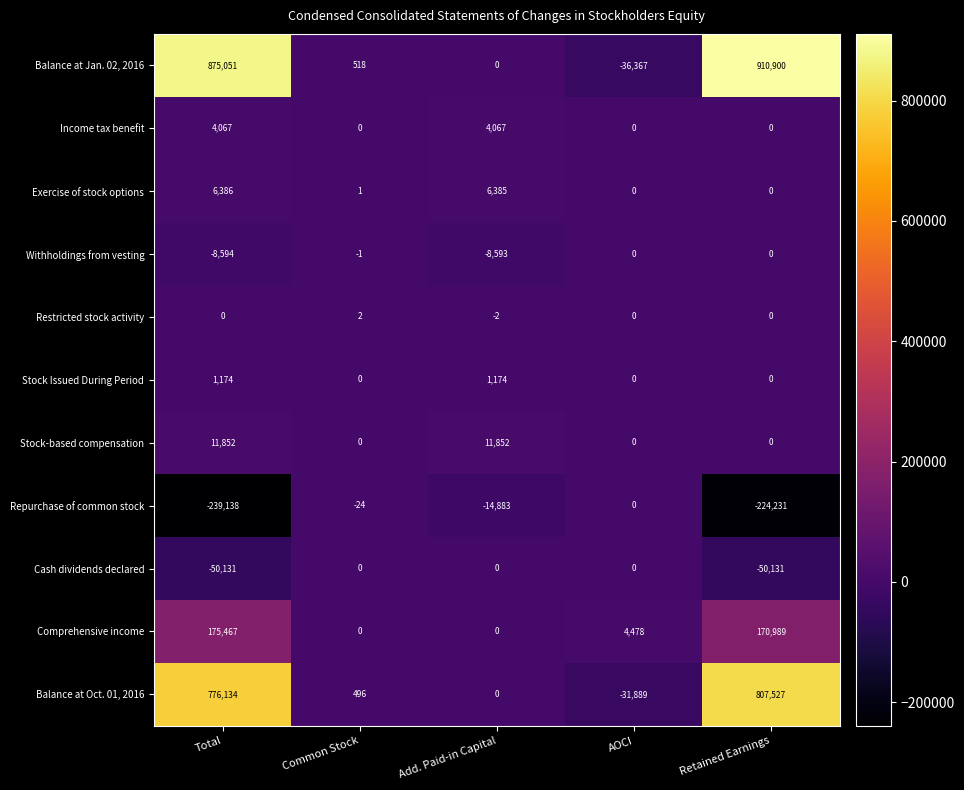

Is the value of Balance at Oct. 01, 2016 at Total greater than the value of Income tax benefit at Add. Paid-in Capital?

Yes